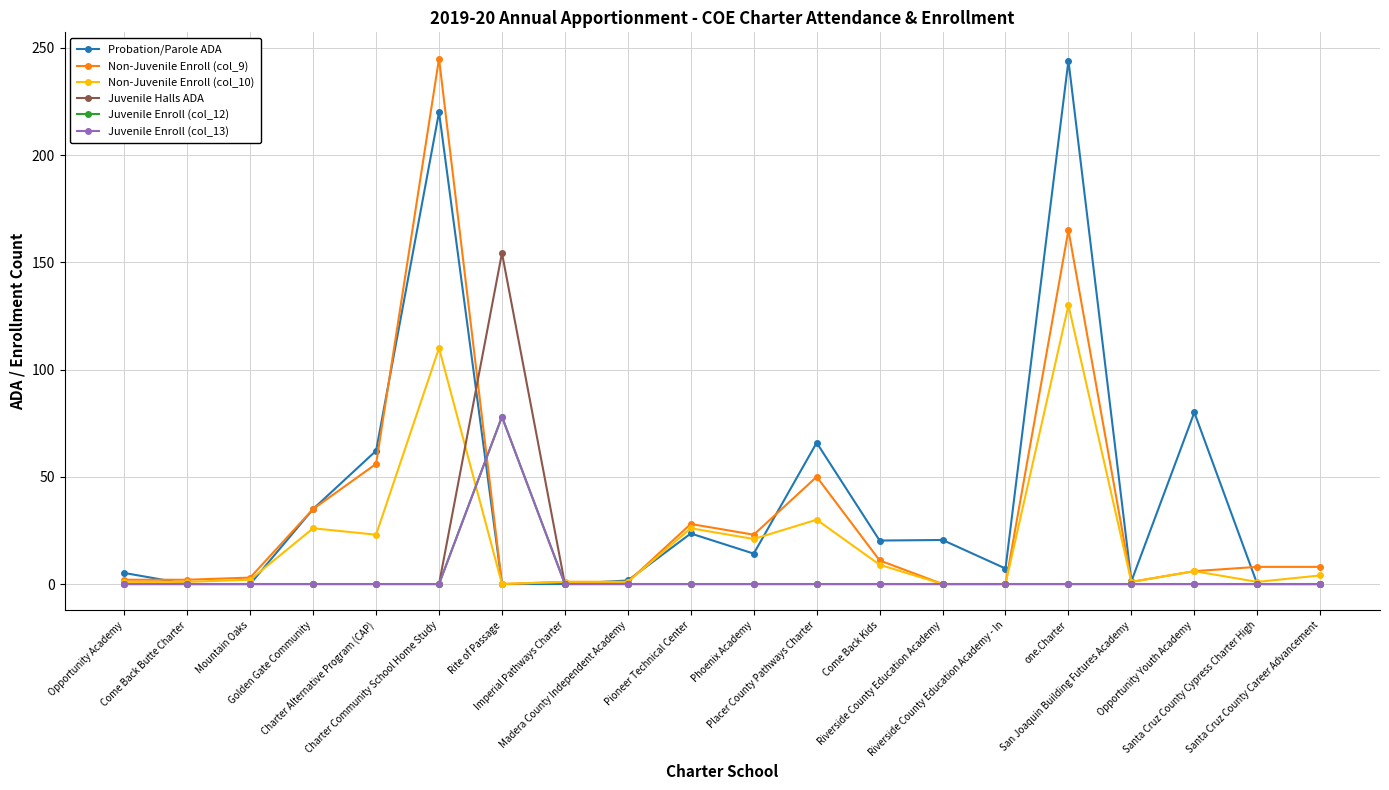

What position from the right is Mountain Oaks?

18